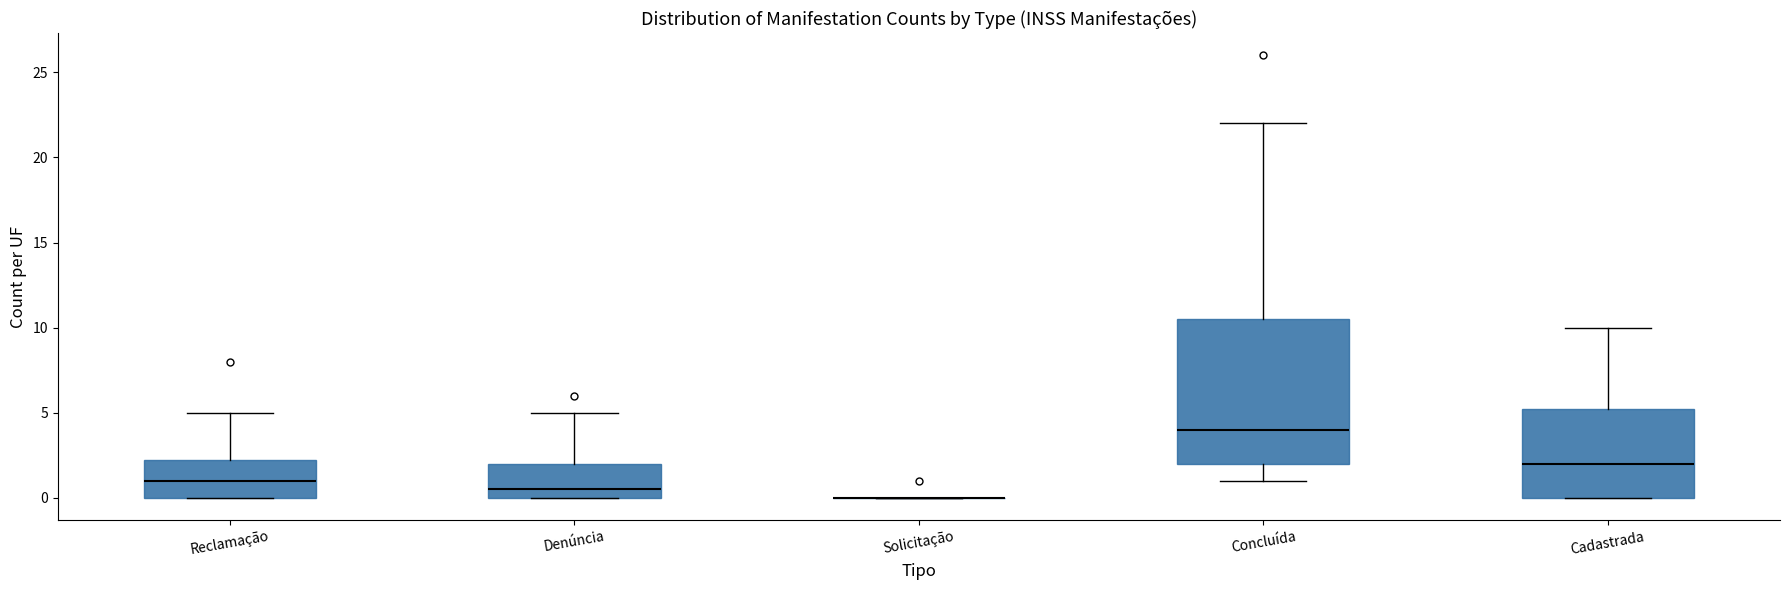

Which box is the tallest, from its lower edge to its upper edge?

Concluída